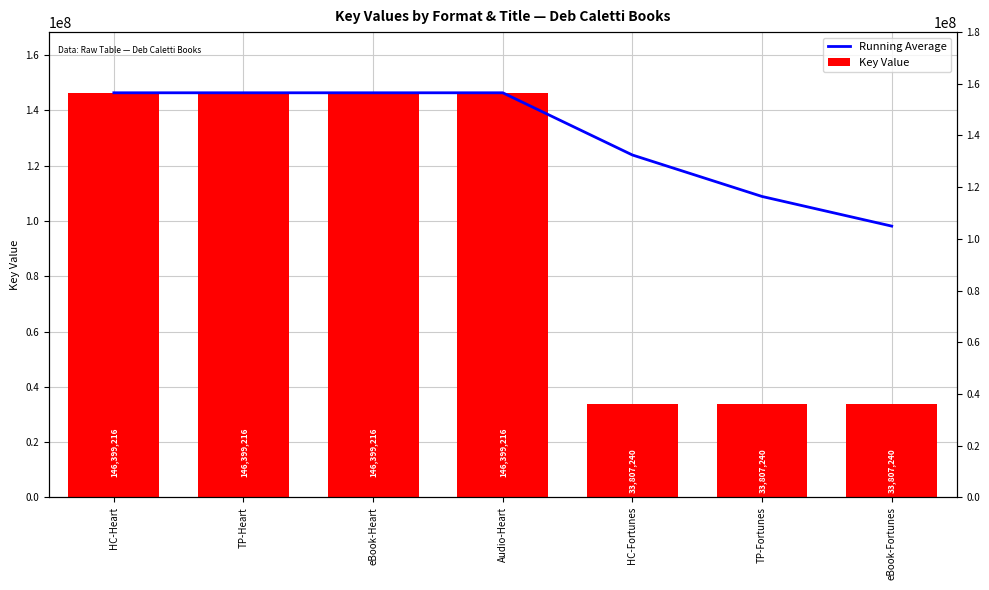

Reading left to right, list all the values displayed in this chart.

Running Average: 146399216.0	146399216.0	146399216.0	146399216.0	123880820.8	108868557.3	98145512.0
Key Value: 146399216.0	146399216.0	146399216.0	146399216.0	33807240.0	33807240.0	33807240.0